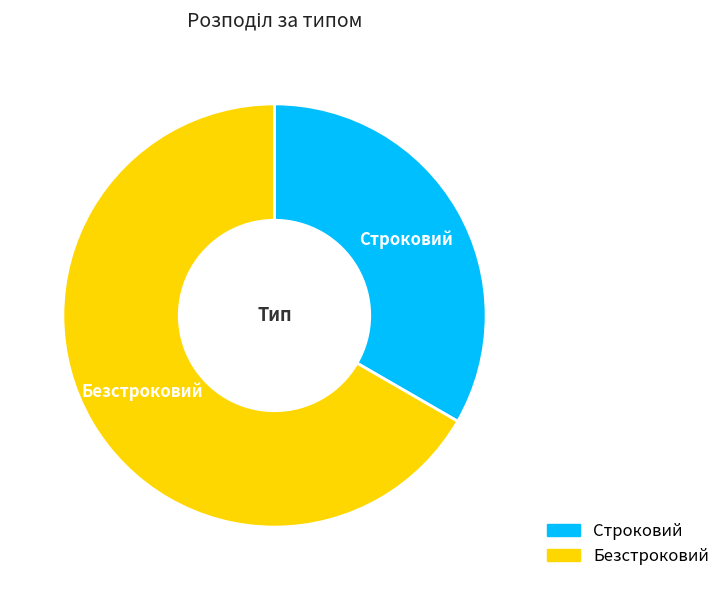

Do Безстроковий and Строковий together represent more than half of the pie?

Yes